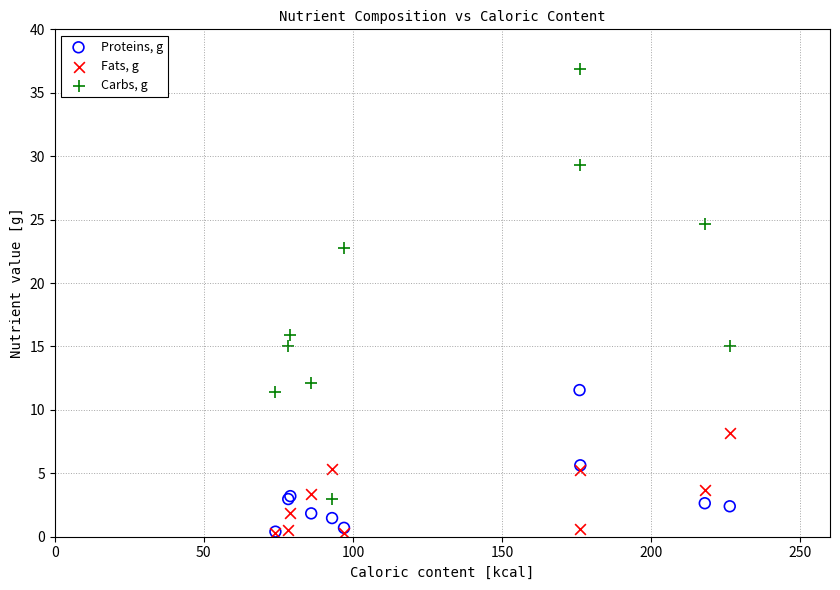

In the Carbs, g series, what Y value is closest to 19?

15.9